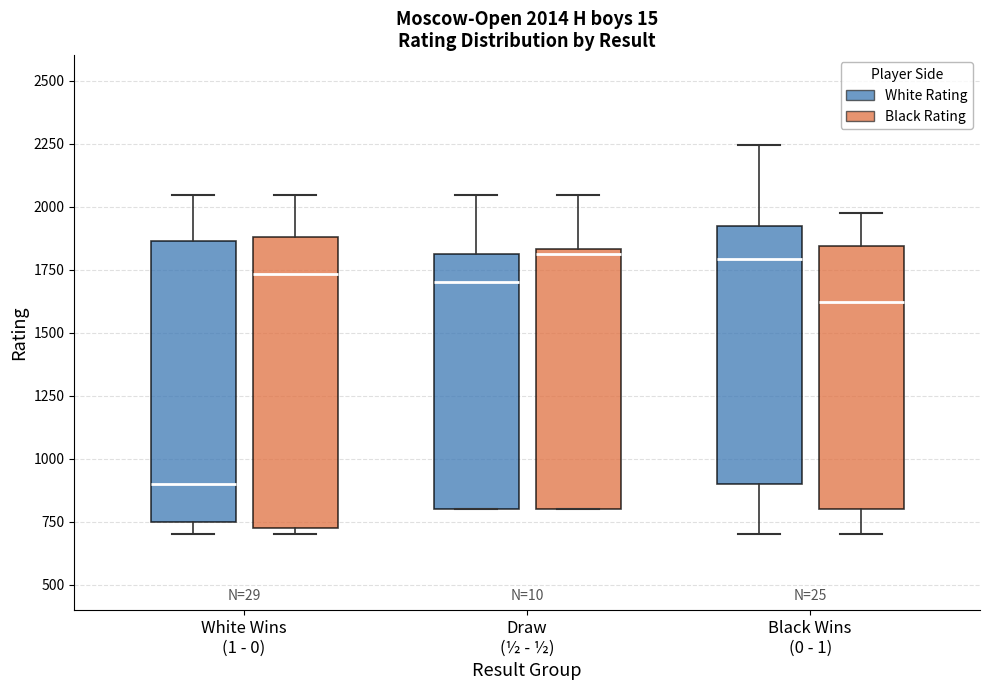

Which box's median line is the lowest?

White Wins (1 - 0) (White Rating)